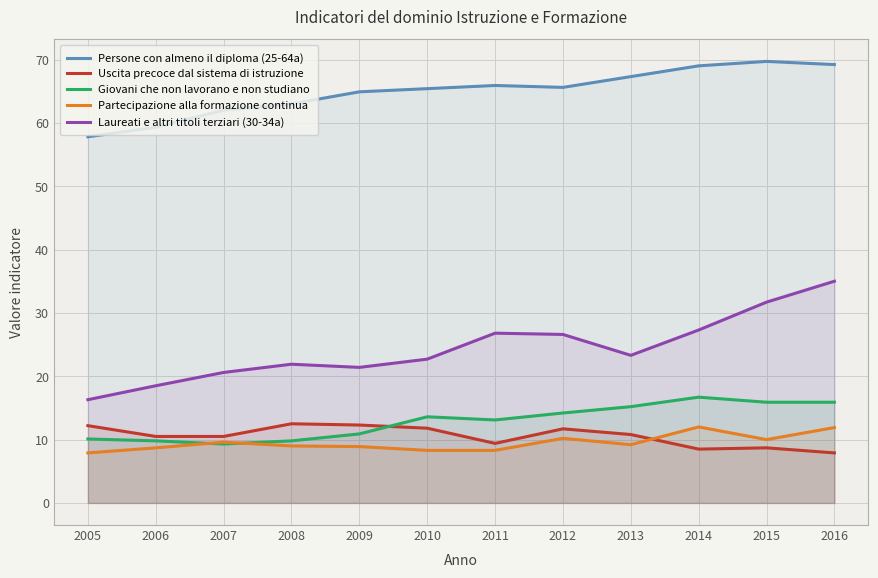

Where is the first local minimum for Laureati e altri titoli terziari (30-34a)?

2009